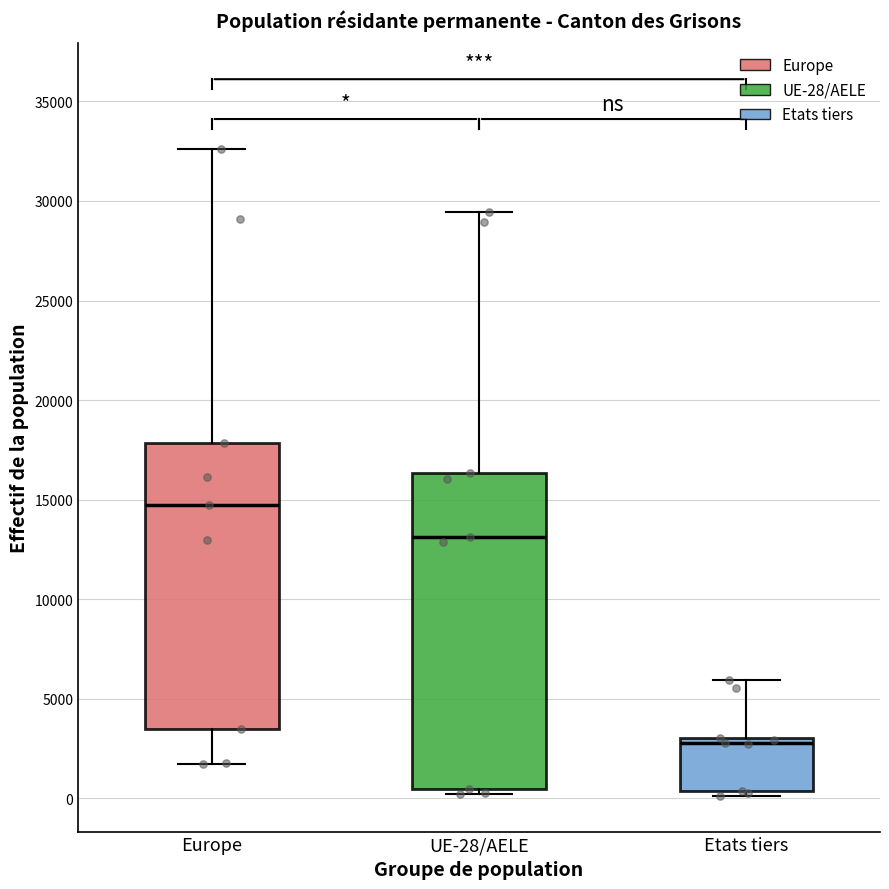

Which box is the tallest, from its lower edge to its upper edge?

UE-28/AELE